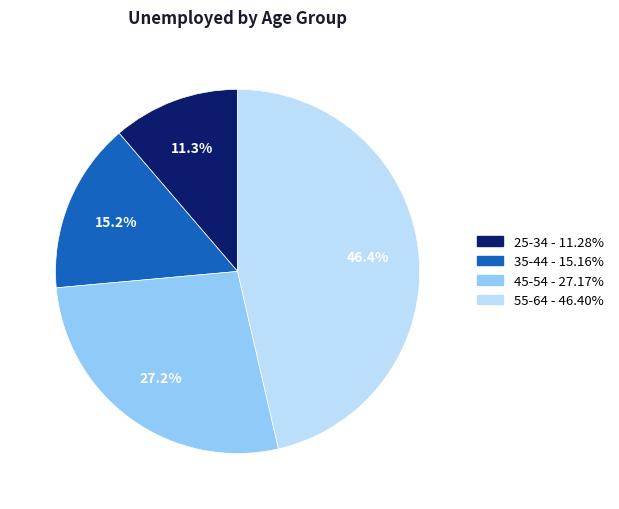

Is there any slice that represents more than half of the pie?

No